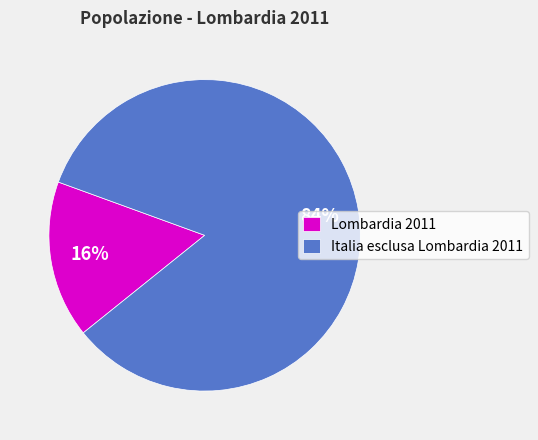

Which slice represents more than half of the pie?

Italia esclusa Lombardia 2011